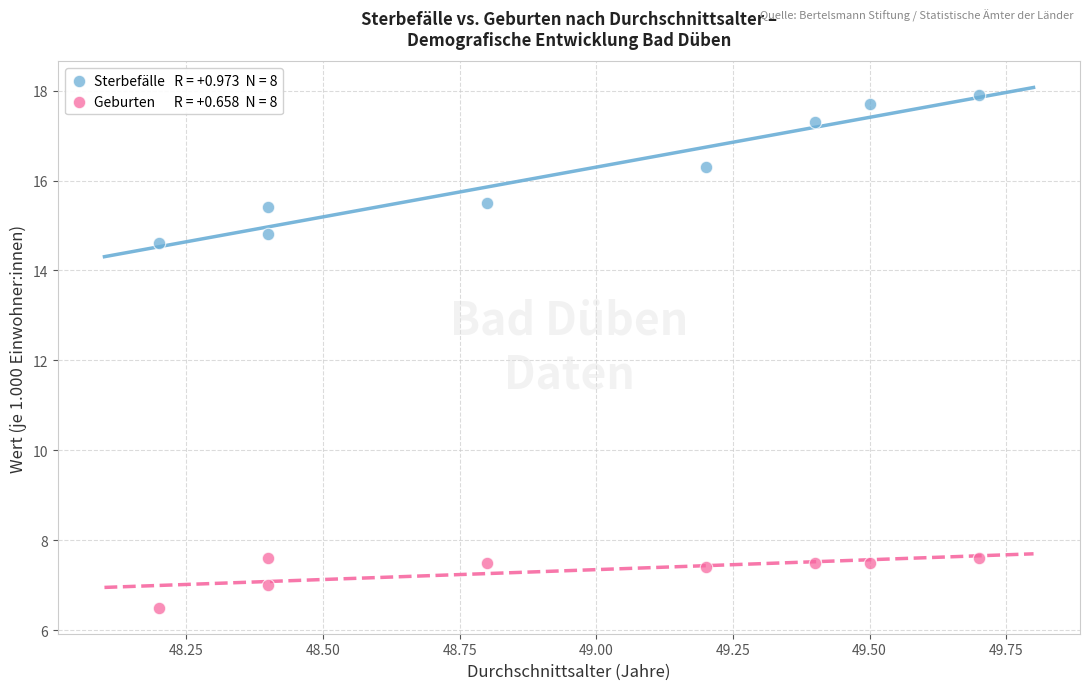

Across all series, what Y value is closest to 12?

14.6